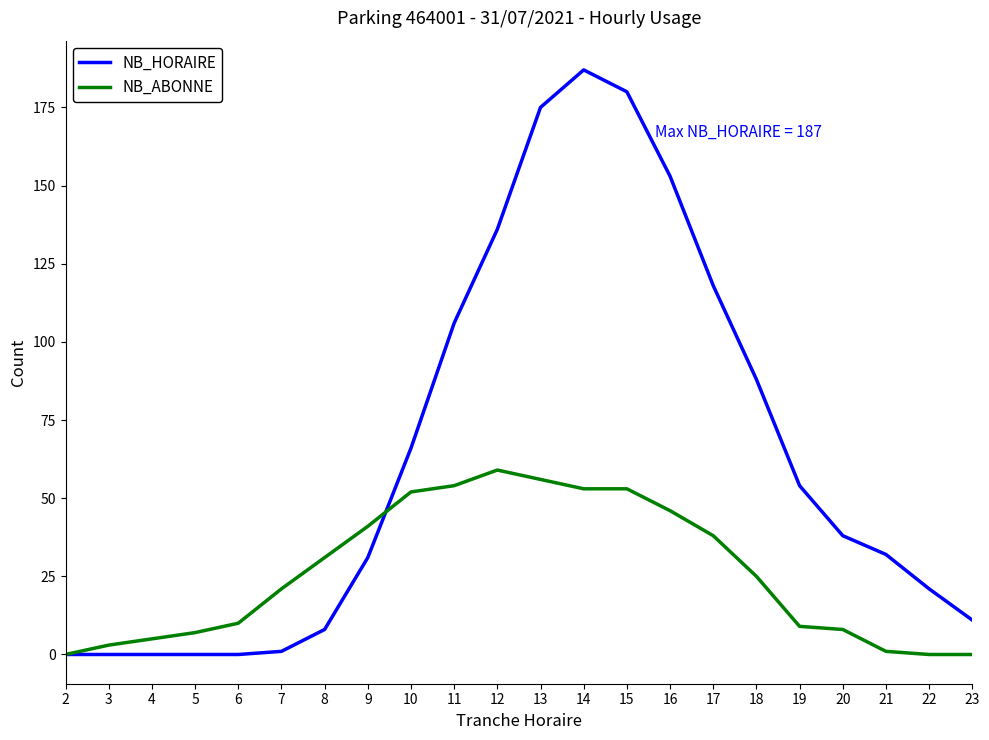

What is the difference between the NB_HORAIRE values at 6 and 20?

38